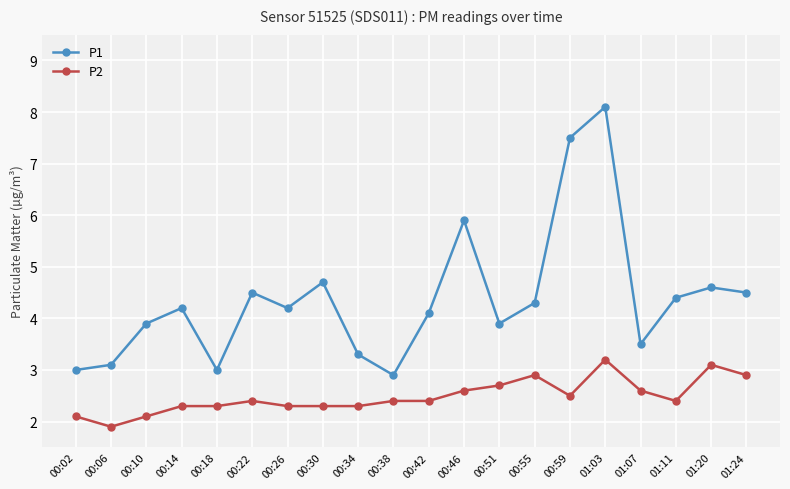

What are all the series names shown in the legend?

P1, P2